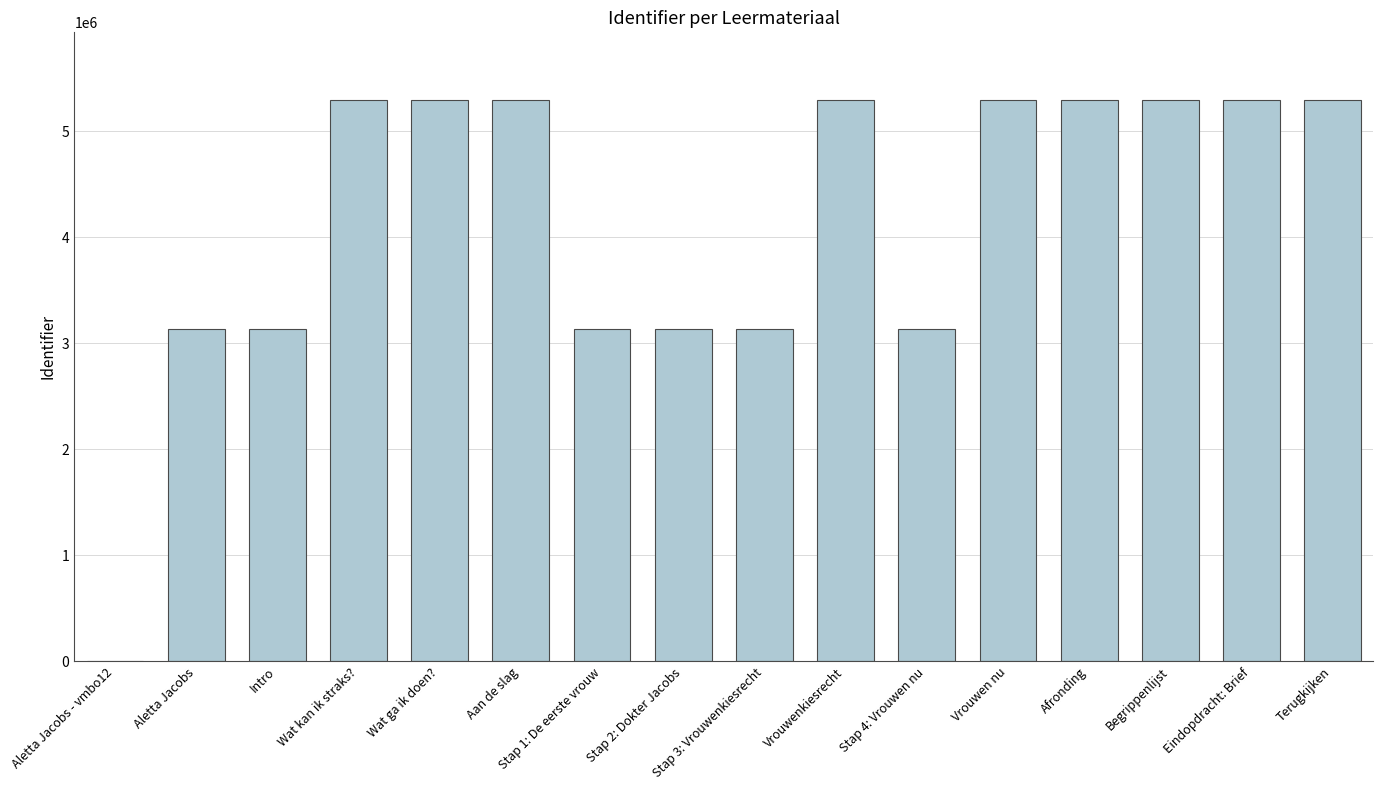

How many categories are shown in the chart?

16